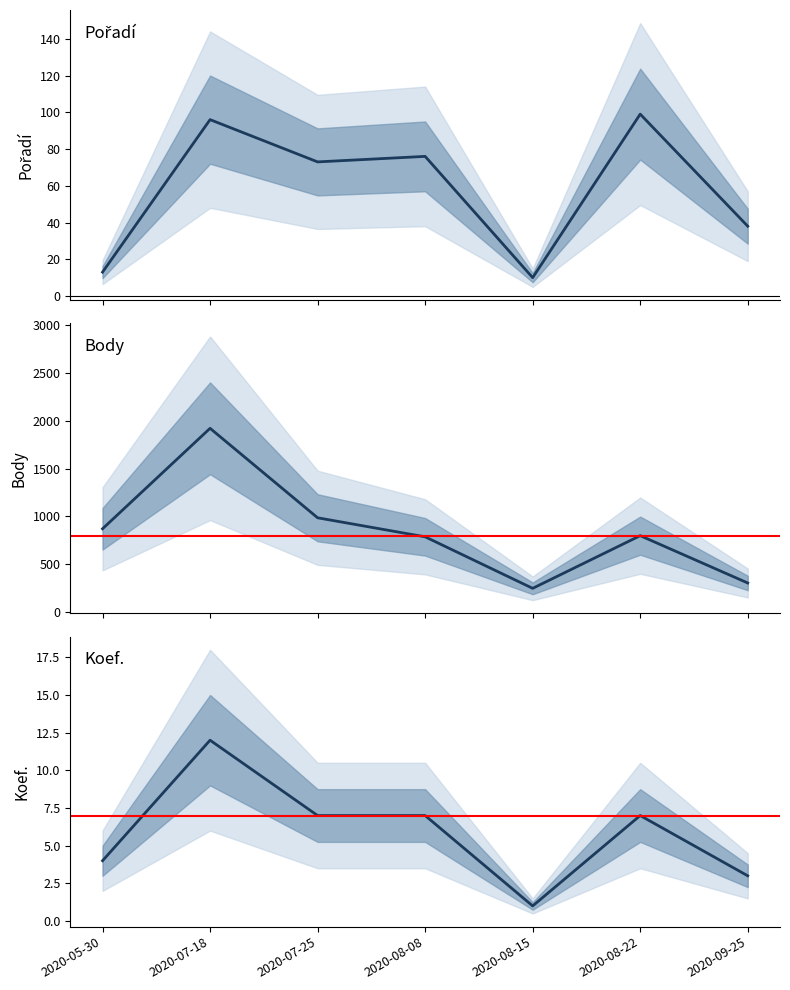

The value of Pořadí at 2020-07-25 is 45. True or false?

False